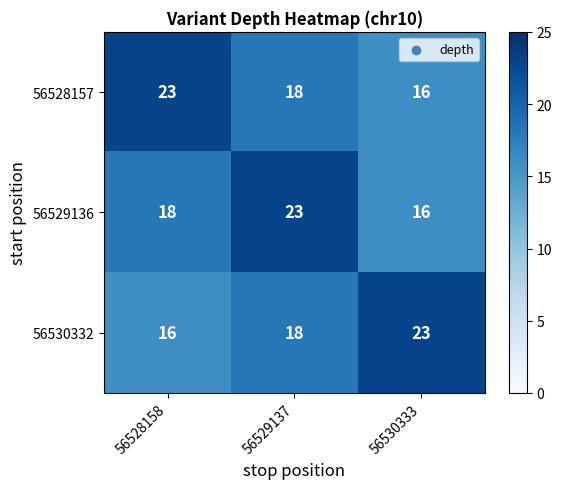

How many 56529136 values are between 16 and 23?

3